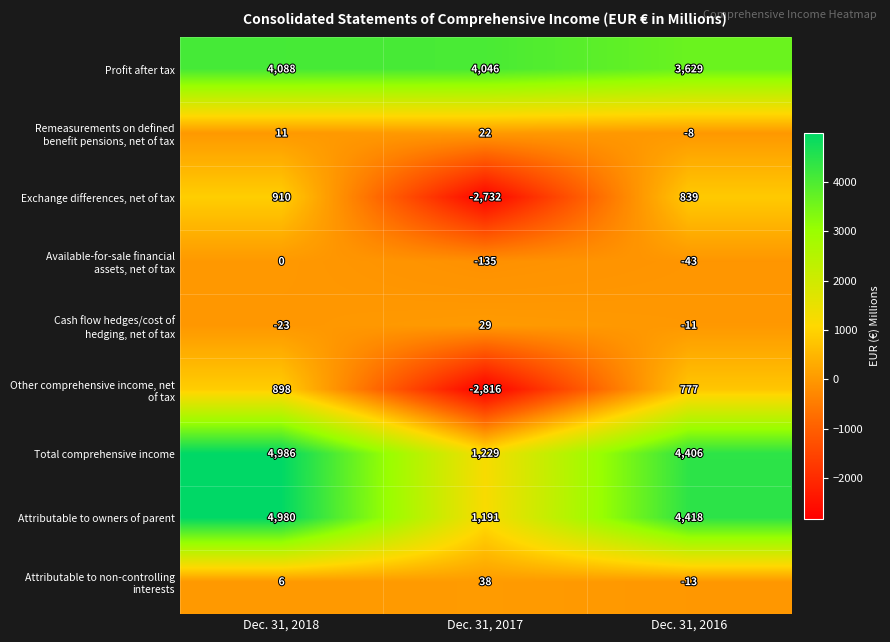

Count the Total comprehensive income values in the range 1229 to 4986.

3